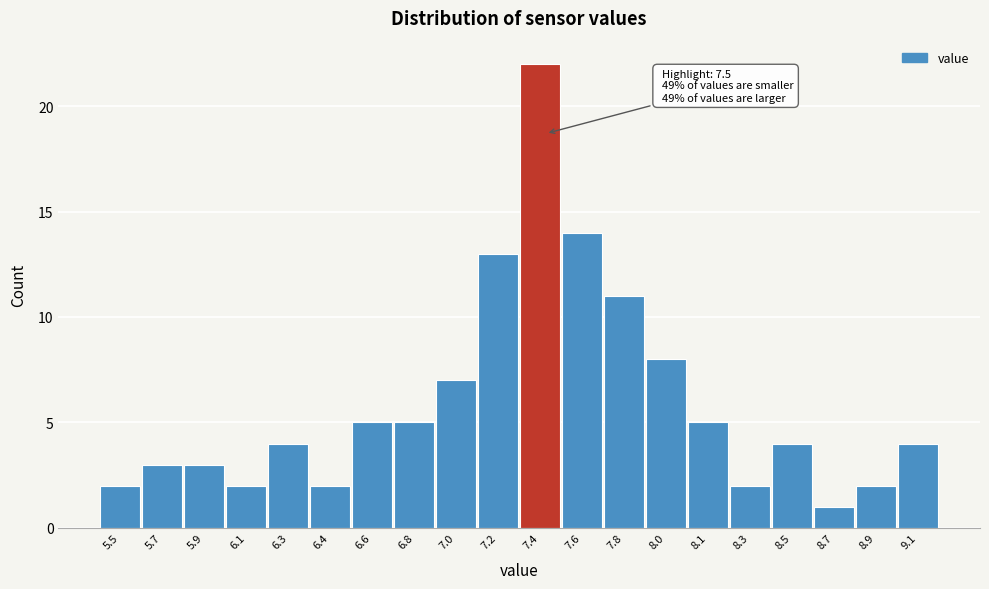

Reading left to right, transcribe all the data shown in this chart.

5.5=2	5.7=3	5.9=3	6.1=2	6.3=4	6.4=2	6.6=5	6.8=5	7.0=7	7.2=13	7.4=22	7.6=14	7.8=11	8.0=8	8.1=5	8.3=2	8.5=4	8.7=1	8.9=2	9.1=4